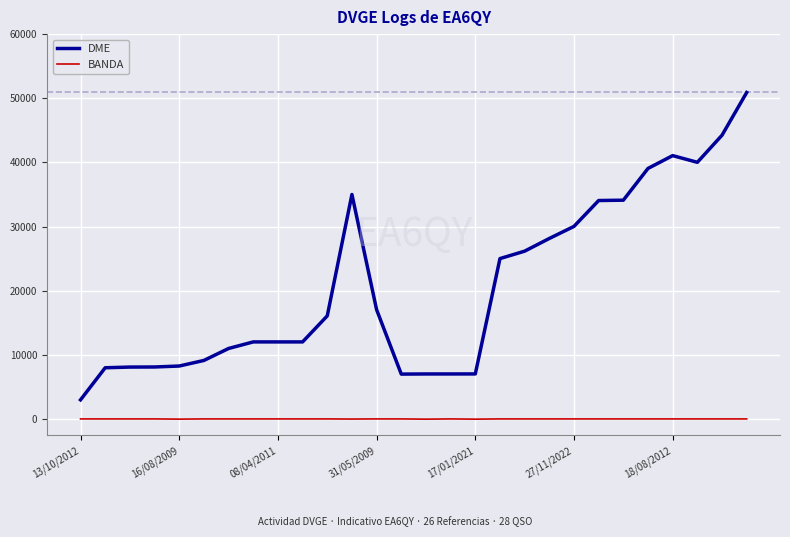

What is the maximum value shown in the chart?

50903